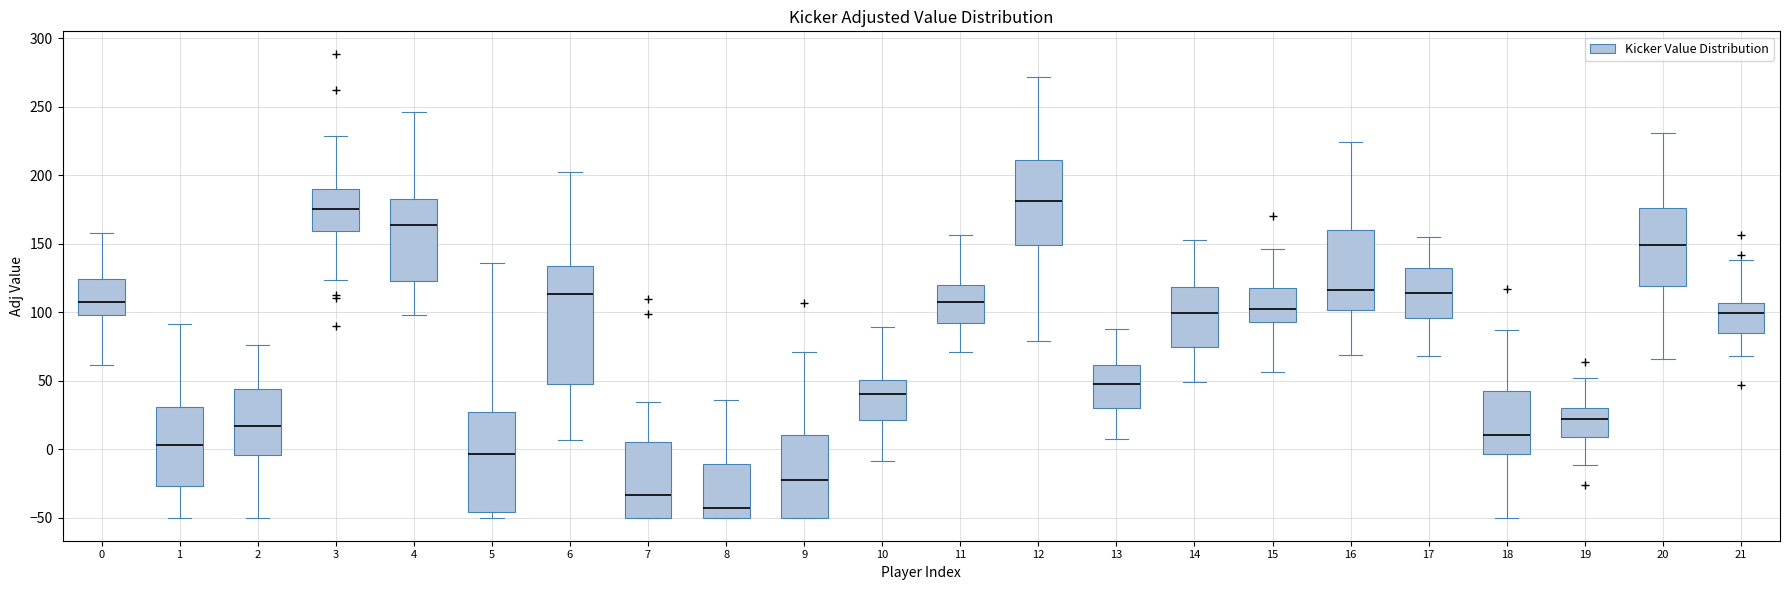

Reading left to right, read every box against the y-axis: the position of its median line, the range the box covers, and the ends of its whiskers. The values are not printed on the chart, so give them approximately, as read against the axis.

0: median 110, box 100 to 125, whiskers 60 to 160
1: median 5, box -25 to 30, whiskers -50 to 90
2: median 15, box -5 to 45, whiskers -50 to 75
3: median 175, box 160 to 190, whiskers 125 to 230
4: median 165, box 120 to 185, whiskers 100 to 245
5: median -5, box -45 to 25, whiskers -50 to 135
6: median 115, box 50 to 135, whiskers 5 to 205
7: median -35, box -50 to 5, whiskers -50 to 35
8: median -45, box -50 to -10, whiskers -50 to 35
9: median -25, box -50 to 10, whiskers -50 to 70
10: median 40, box 20 to 50, whiskers -10 to 90
11: median 110, box 90 to 120, whiskers 70 to 155
12: median 180, box 150 to 210, whiskers 80 to 270
13: median 45, box 30 to 60, whiskers 5 to 85
14: median 100, box 75 to 120, whiskers 50 to 155
15: median 100, box 95 to 120, whiskers 55 to 145
16: median 115, box 100 to 160, whiskers 70 to 225
17: median 115, box 95 to 130, whiskers 70 to 155
18: median 10, box -5 to 40, whiskers -50 to 85
19: median 20, box 10 to 30, whiskers -10 to 50
20: median 150, box 120 to 175, whiskers 65 to 230
21: median 100, box 85 to 105, whiskers 70 to 140